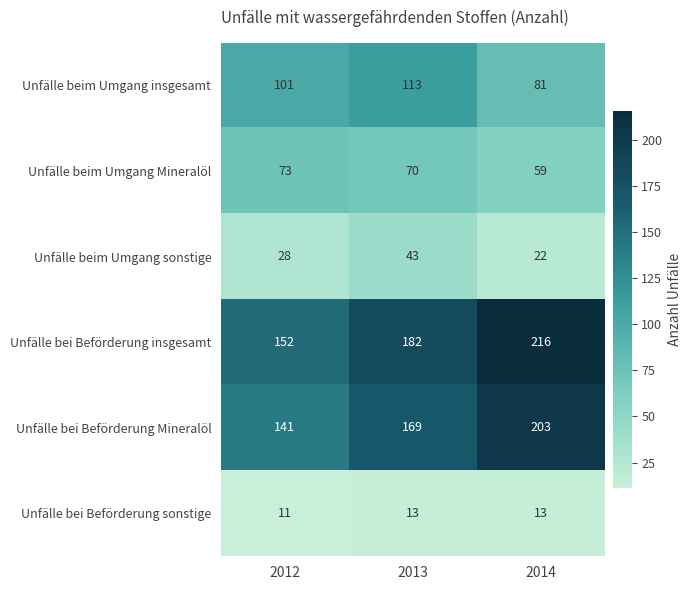

Between 2012 and 2013, which series saw the biggest shift?

Unfälle bei Beförderung insgesamt